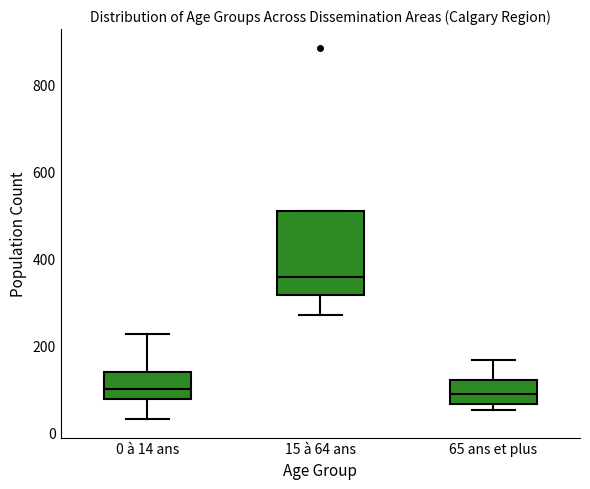

Reading left to right, read every box against the y-axis: the position of its median line, the range the box covers, and the ends of its whiskers. The values are not printed on the chart, so give them approximately, as read against the axis.

0 à 14 ans: median 100, box 80 to 140, whiskers 40 to 220
15 à 64 ans: median 360, box 320 to 520, whiskers 280 to 520
65 ans et plus: median 80, box 60 to 120, whiskers 60 (just below the box's lower edge) to 160